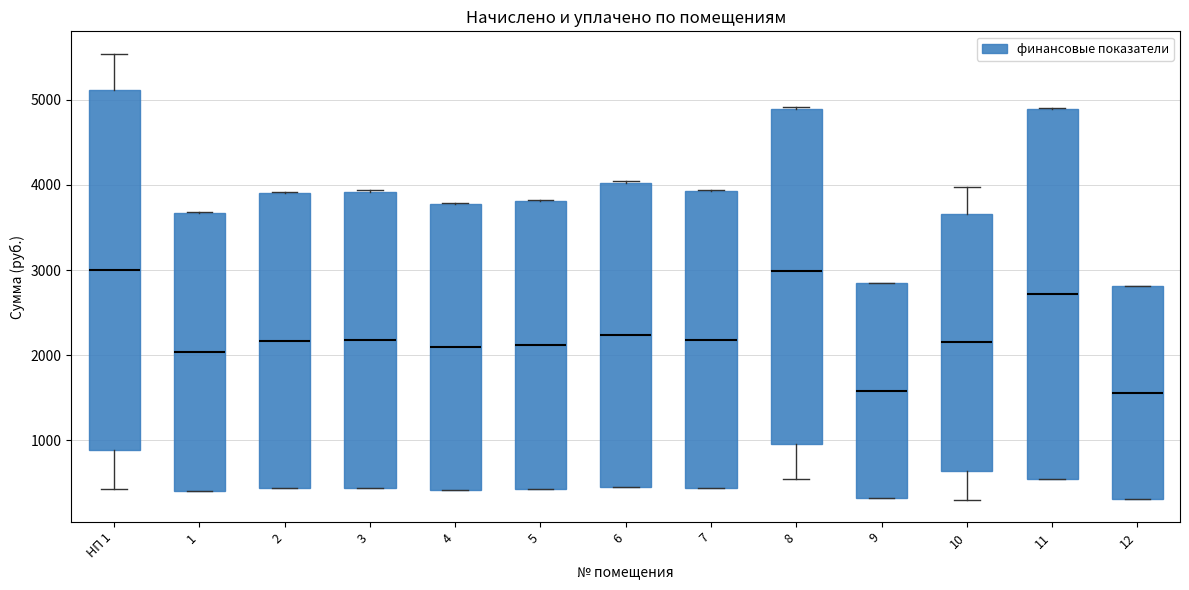

Reading left to right, read every box against the y-axis: the position of its median line, the range the box covers, and the ends of its whiskers. The values are not printed on the chart, so give them approximately, as read against the axis.

НП 1: median 3000, box 900 to 5100, whiskers 400 to 5500
1: median 2000, box 400 to 3700, whiskers 400 to 3700
2: median 2200, box 400 to 3900, whiskers 400 to 3900
3: median 2200, box 400 to 3900, whiskers 400 to 3900
4: median 2100, box 400 to 3800, whiskers 400 to 3800
5: median 2100, box 400 to 3800, whiskers 400 to 3800
6: median 2200, box 400 to 4000, whiskers 400 to 4000
7: median 2200, box 400 to 3900, whiskers 400 to 3900
8: median 3000, box 1000 to 4900, whiskers 500 to 4900
9: median 1600, box 300 to 2800, whiskers 300 to 2900
10: median 2200, box 600 to 3700, whiskers 300 to 4000
11: median 2700, box 500 to 4900, whiskers 500 to 4900
12: median 1600, box 300 to 2800, whiskers 300 to 2800